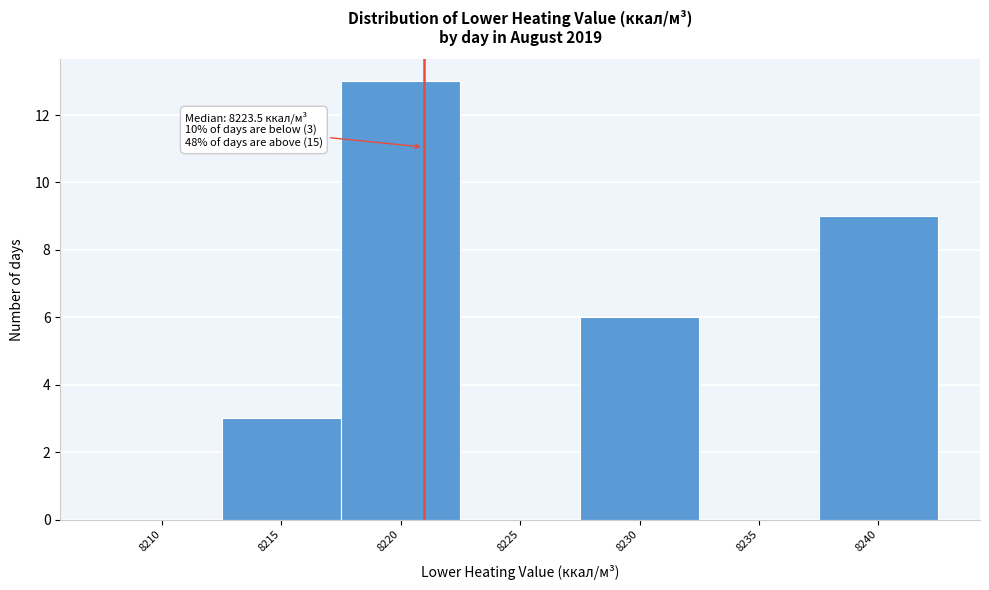

Reading right to left, transcribe all the data shown in this chart.

8240=9	8235=0	8230=6	8225=0	8220=13	8215=3	8210=0